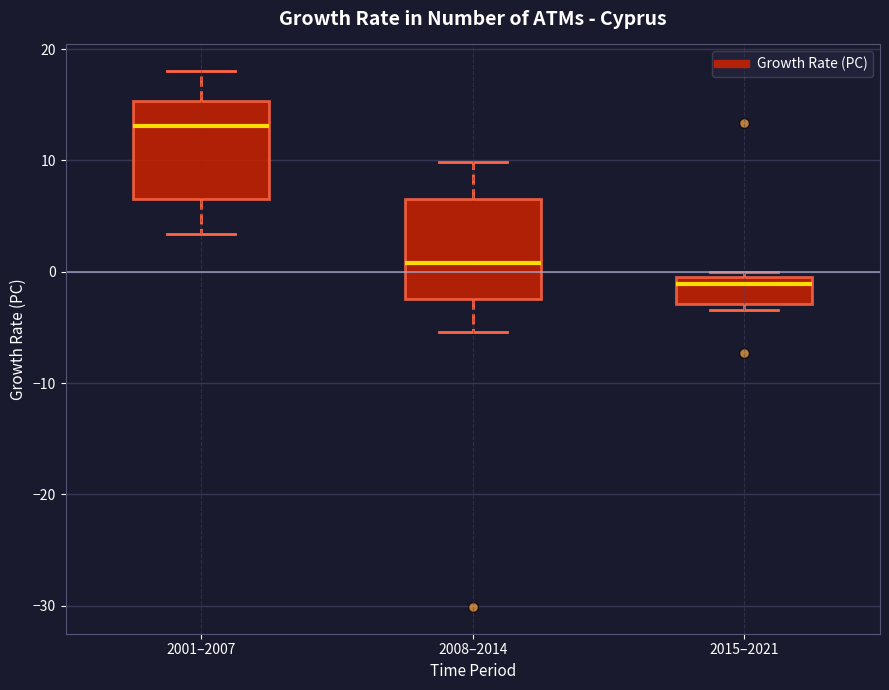

Where does the median line of the box for 2015–2021 sit on the y-axis? The values are not printed on the chart, so give them approximately, as read against the axis.

-1